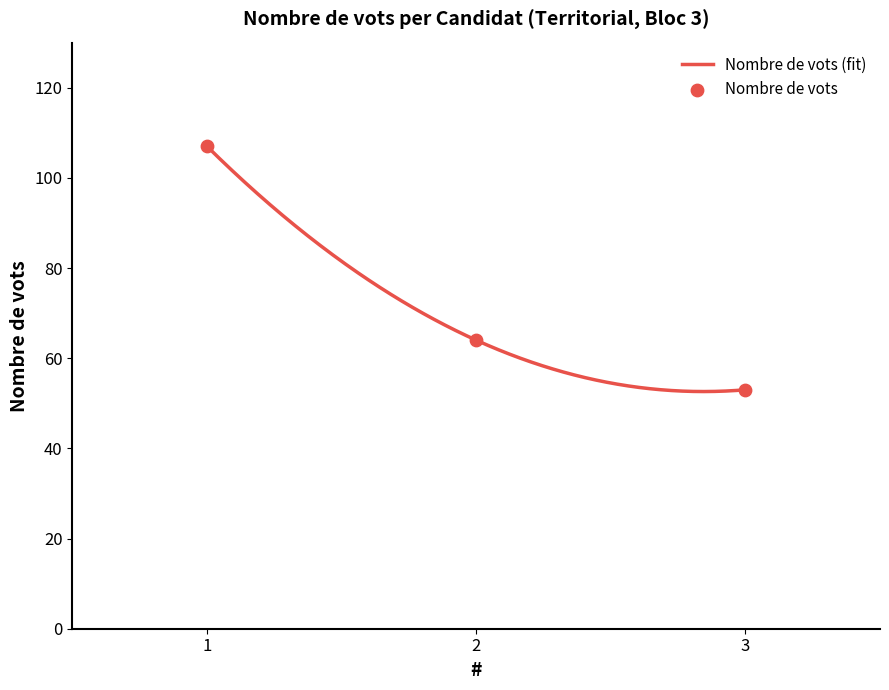

What is the ratio of the value at 1 to the value at 3?

2.0